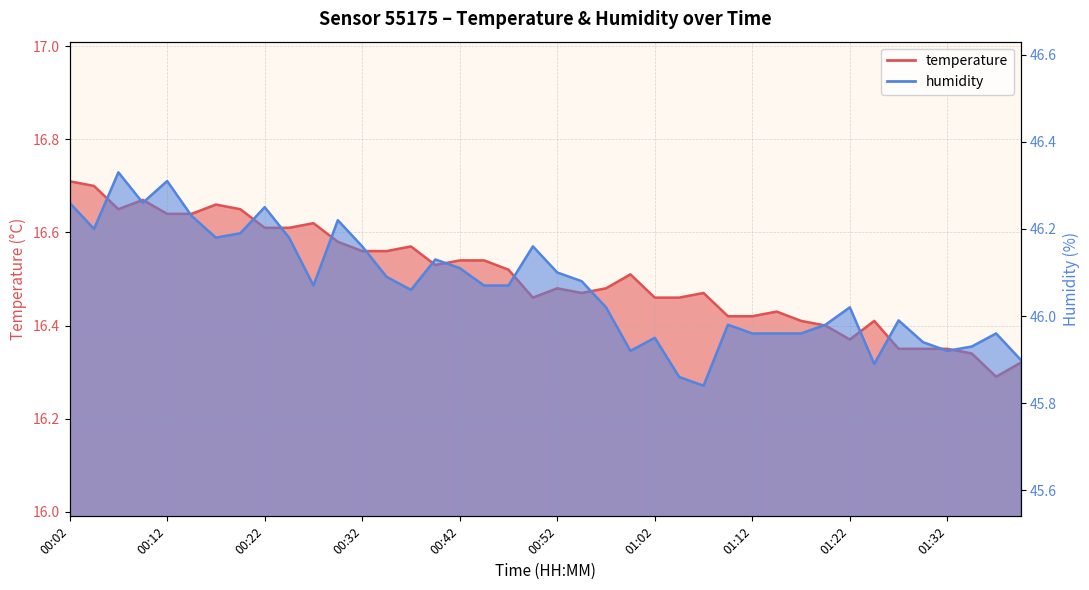

How many interior local valleys does the temperature series have?

6